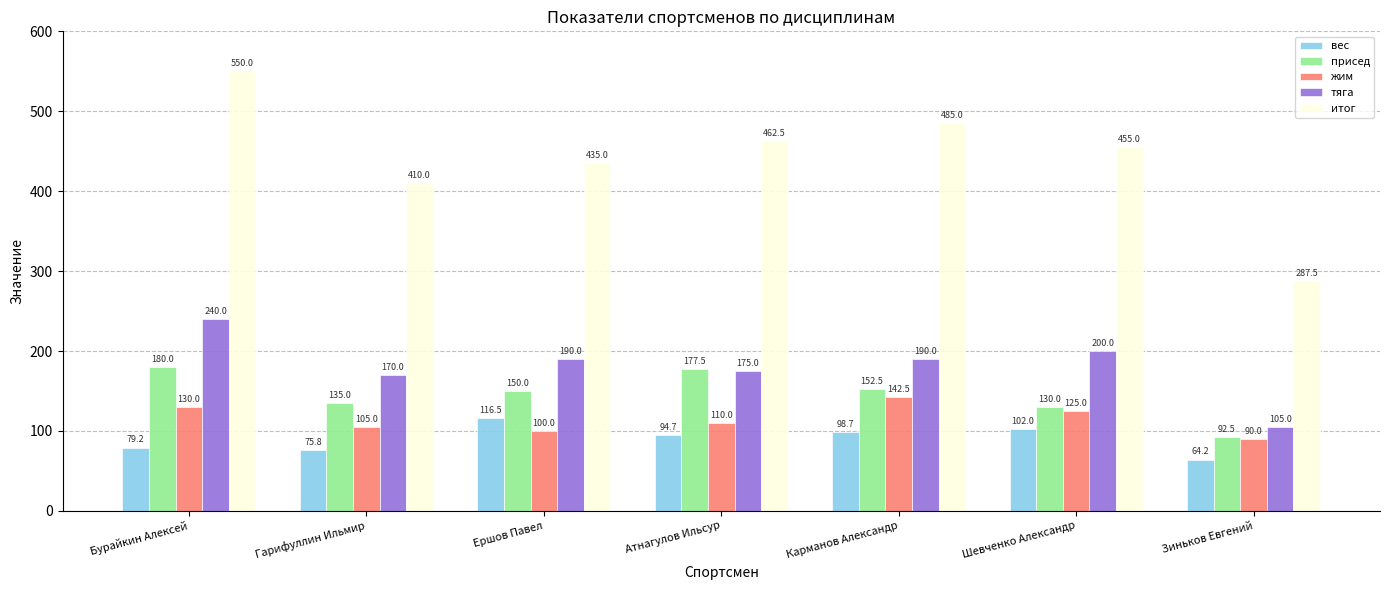

How many bars are there in total?

35